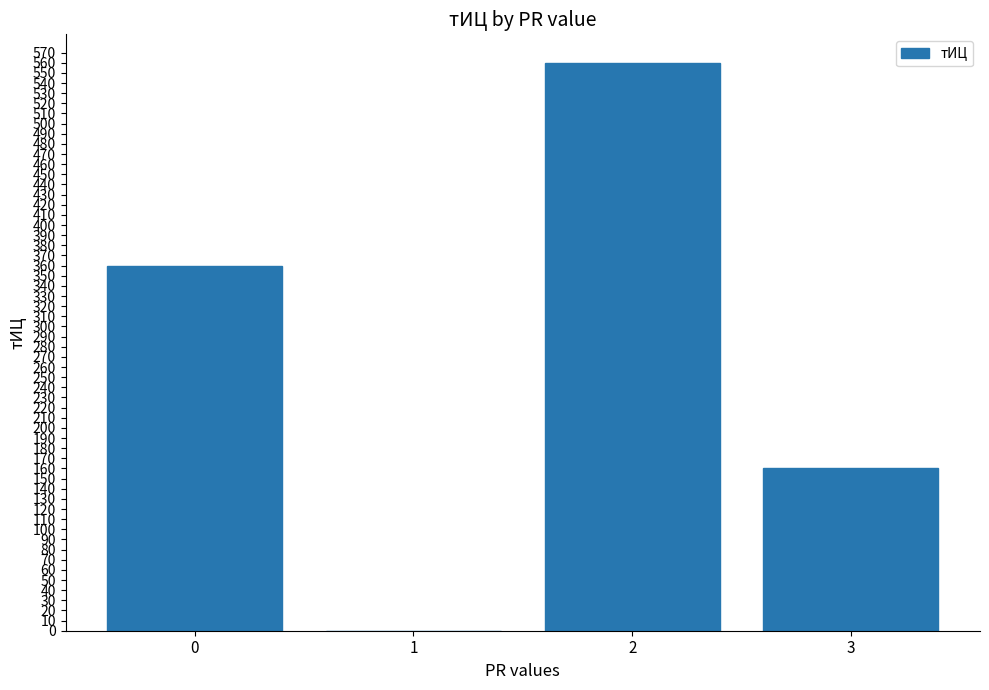

What is the sum of the values at 0 and 3?

520